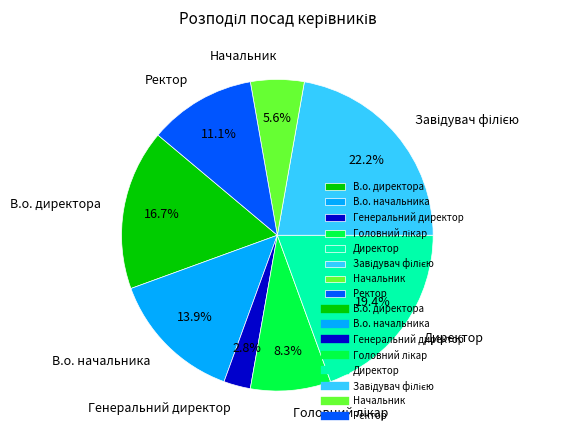

How many segments does this pie chart have?

8